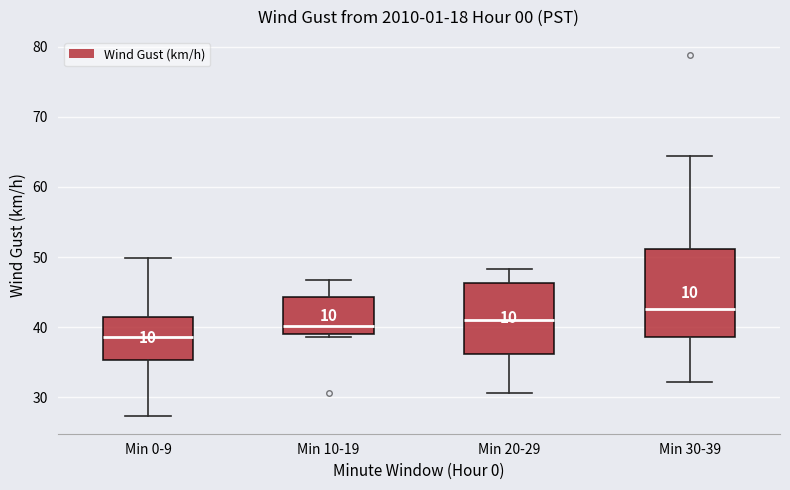

Where does the upper whisker of the box for Min 30-39 end on the y-axis? The values are not printed on the chart, so give them approximately, as read against the axis.

64